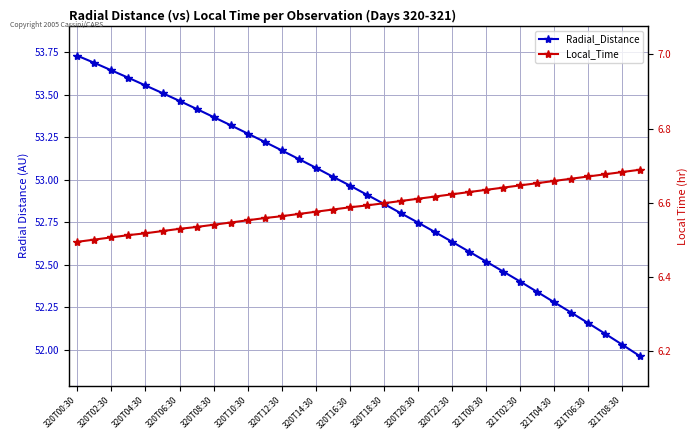

What is the minimum value for Radial_Distance?

52.0